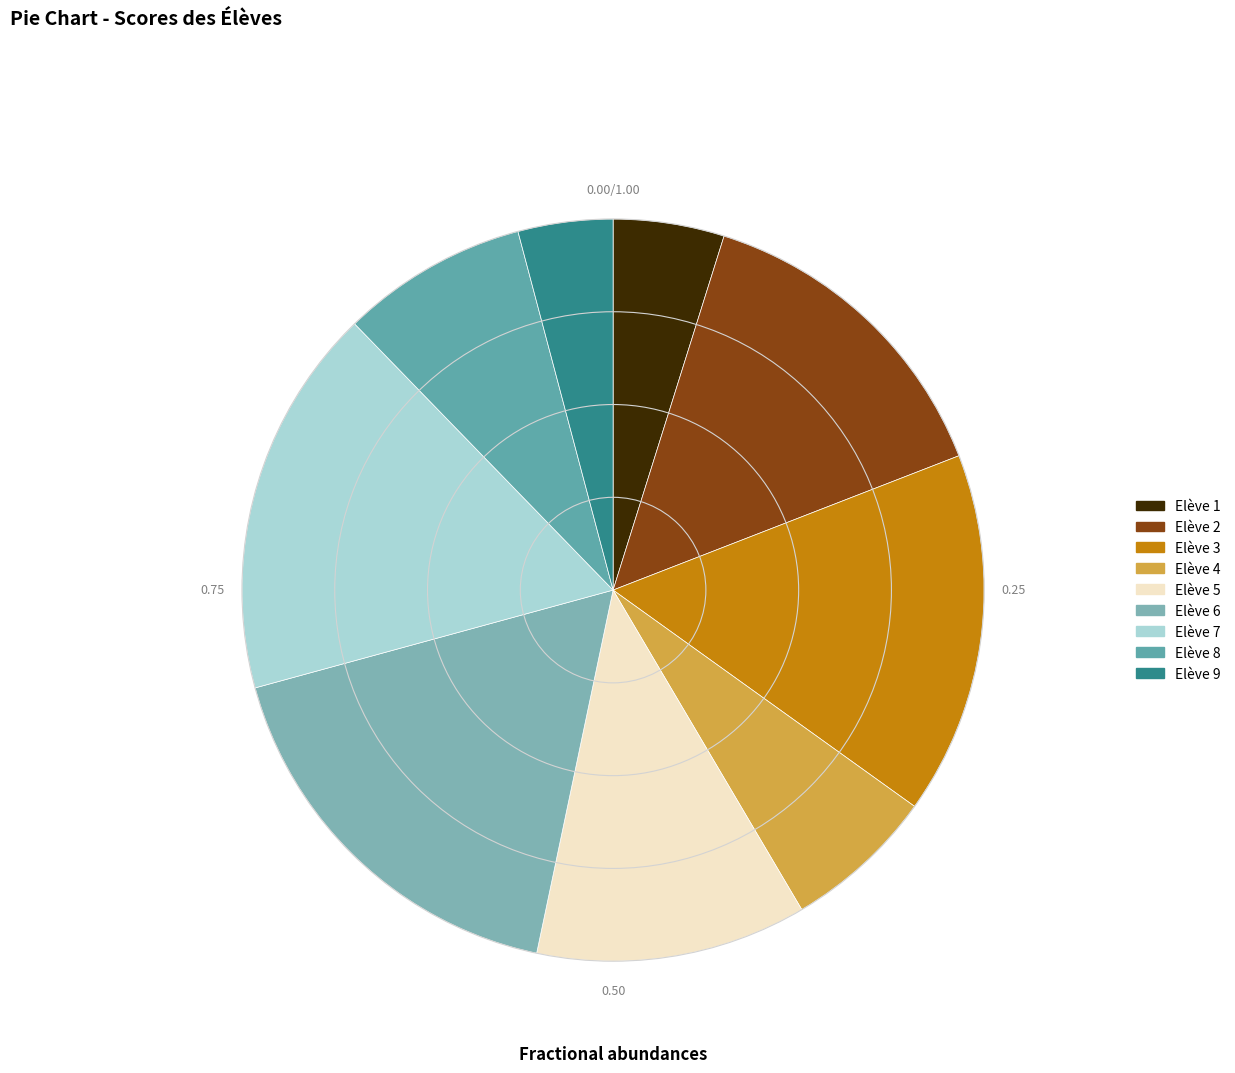

Which category has the smallest portion of the pie?

Elève 9